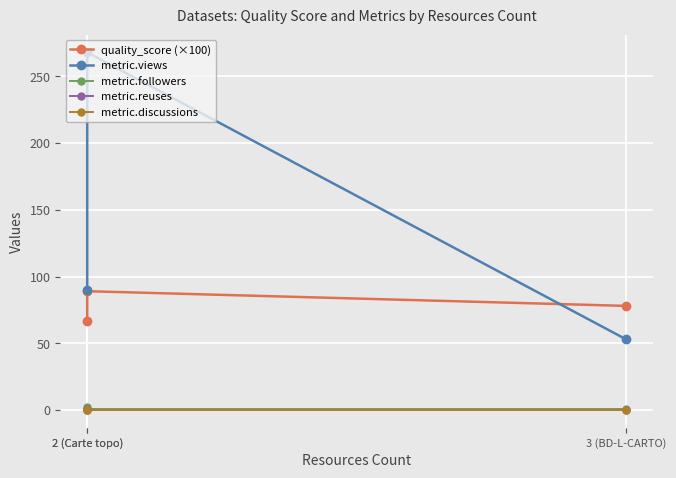

What is the difference between the maximum and minimum values in the metric.views series?

215